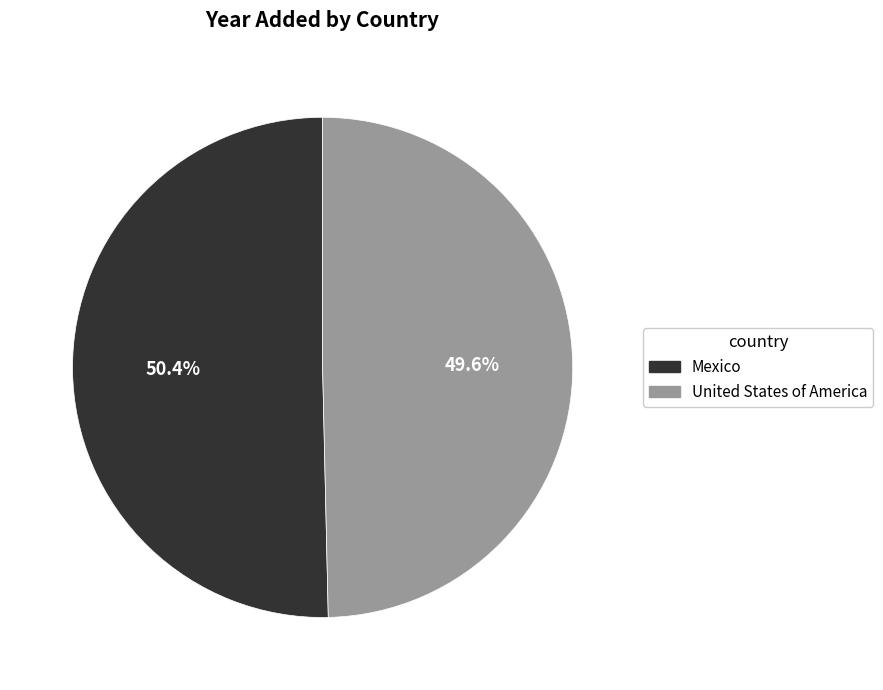

What is the majority slice?

Mexico